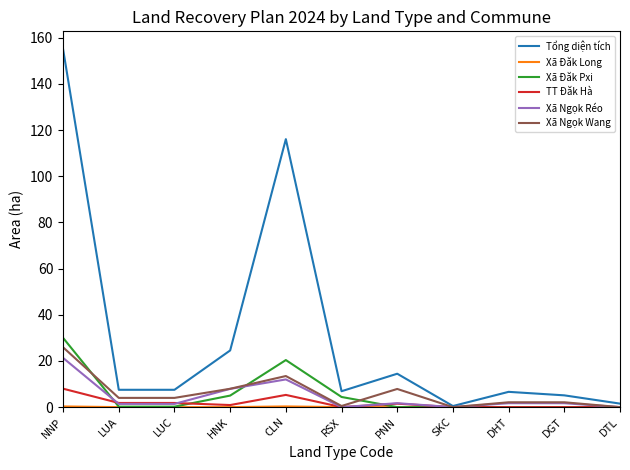

Count the number of categories in the chart.

11